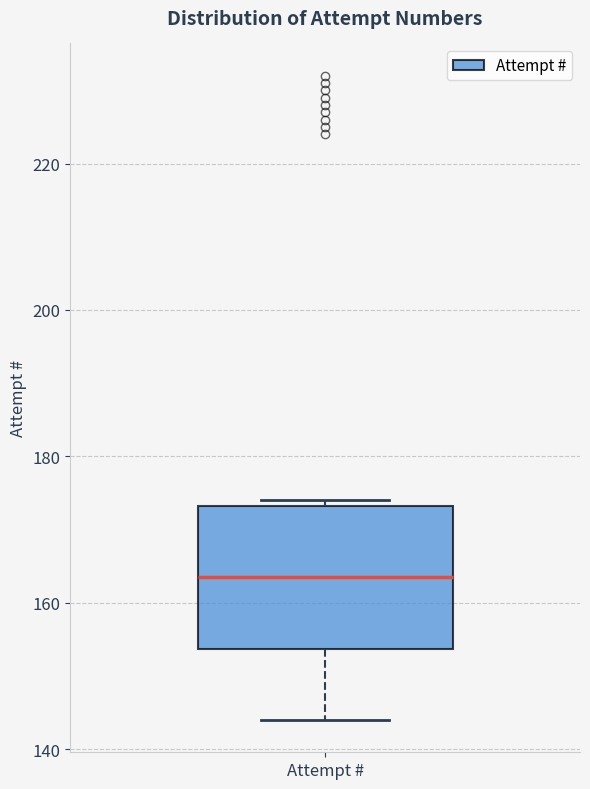

Where does the lower whisker of the box for Attempt # end on the y-axis? The values are not printed on the chart, so give them approximately, as read against the axis.

144